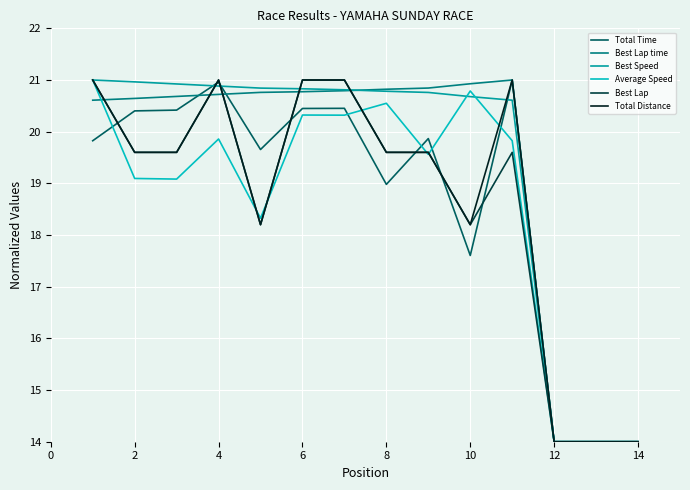

What is the highest value of the Total Distance series?

21.0